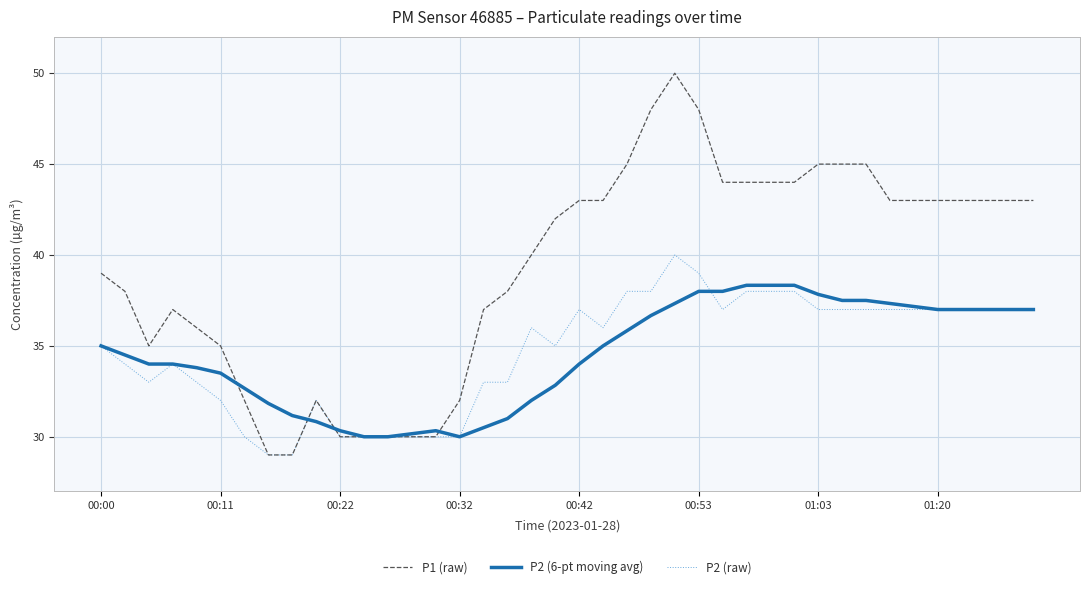

What is the maximum value shown in the chart?

50.0